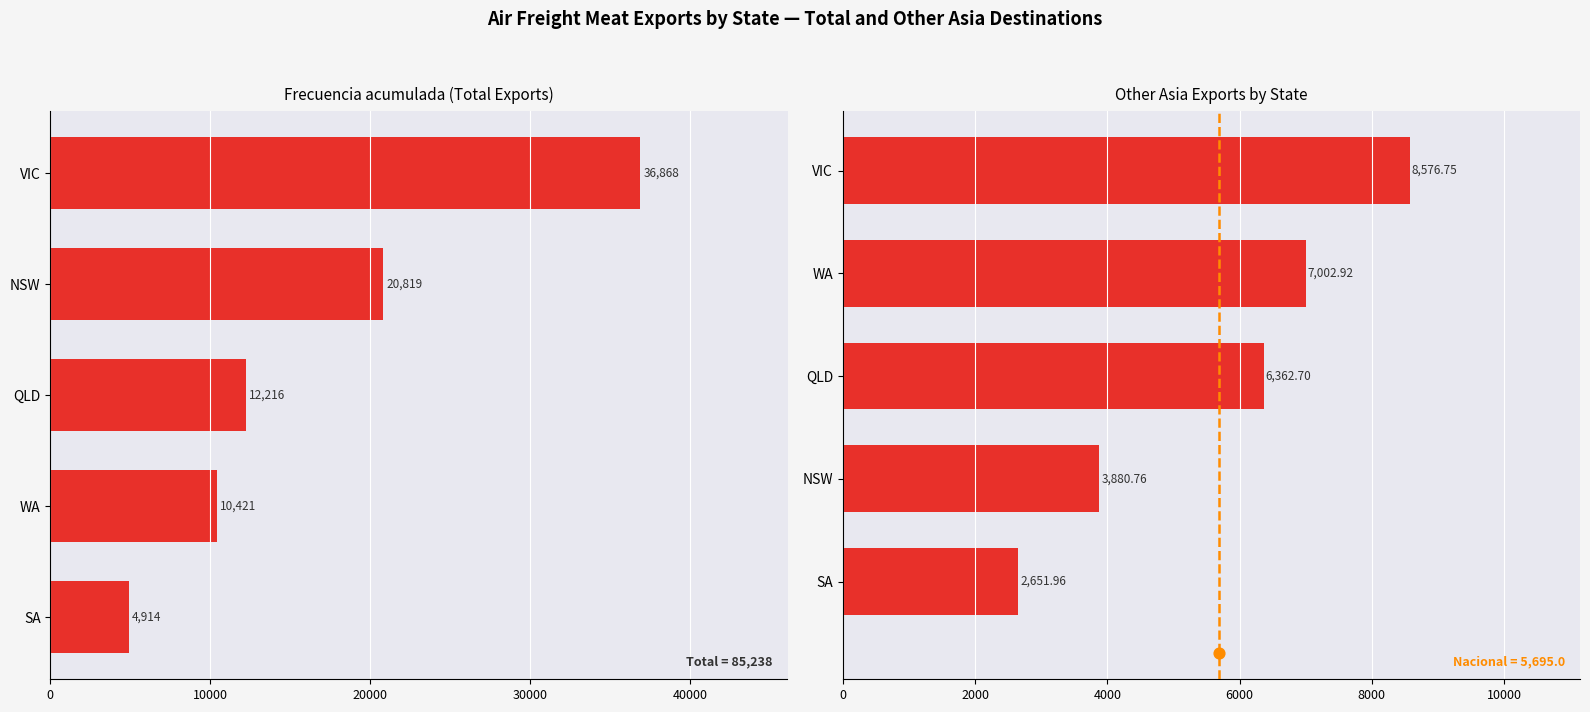

Which series has the largest total across all categories?

Total